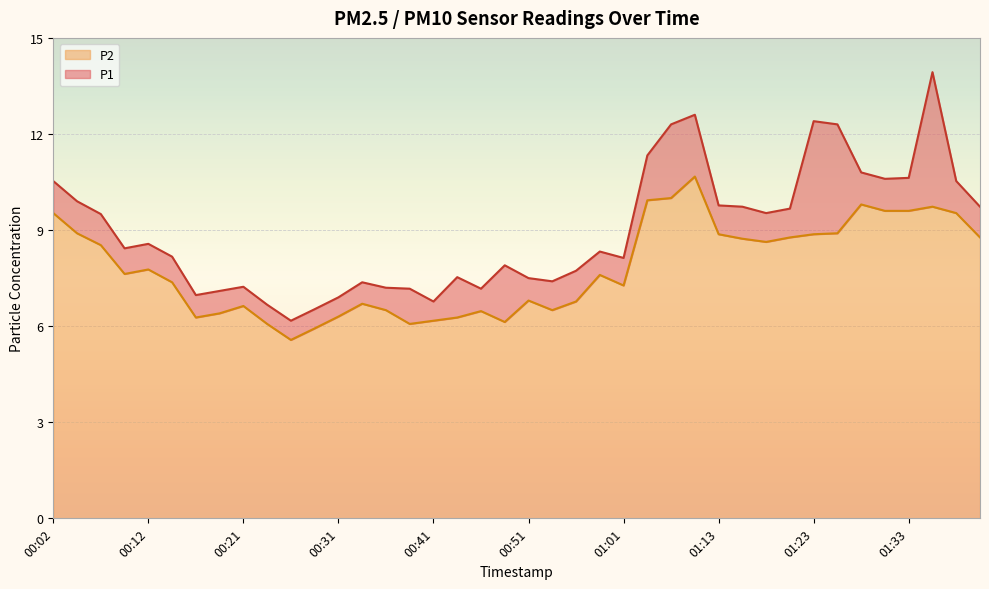

What is the minimum value for P1?

6.2